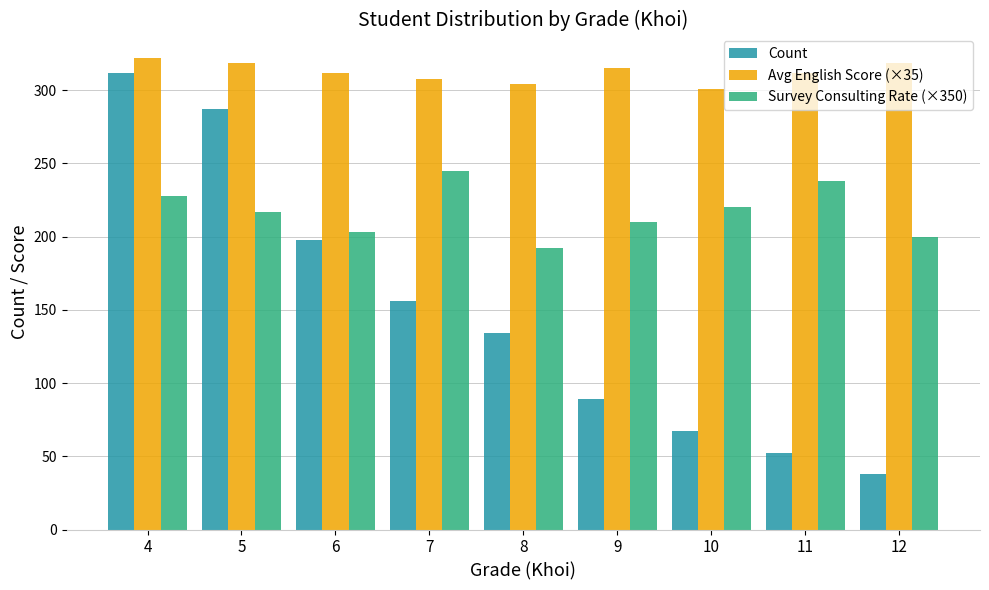

True or false: Count has a value of 312.0 at 4.

True